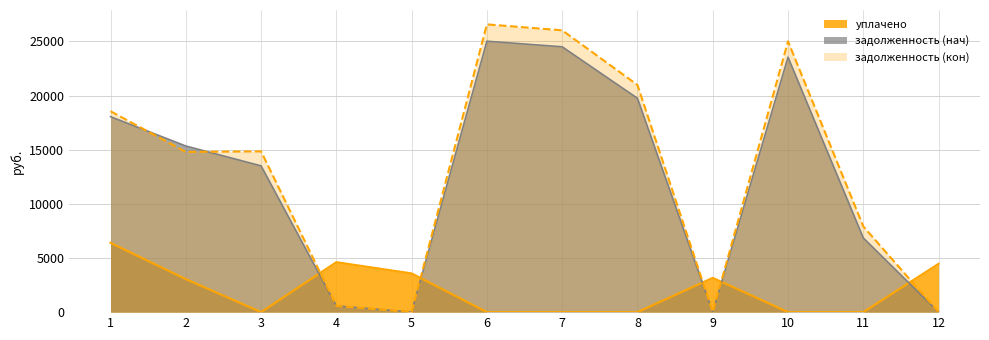

Which series ends up on top after the final intersection of задолженность (кон) and уплачено?

уплачено